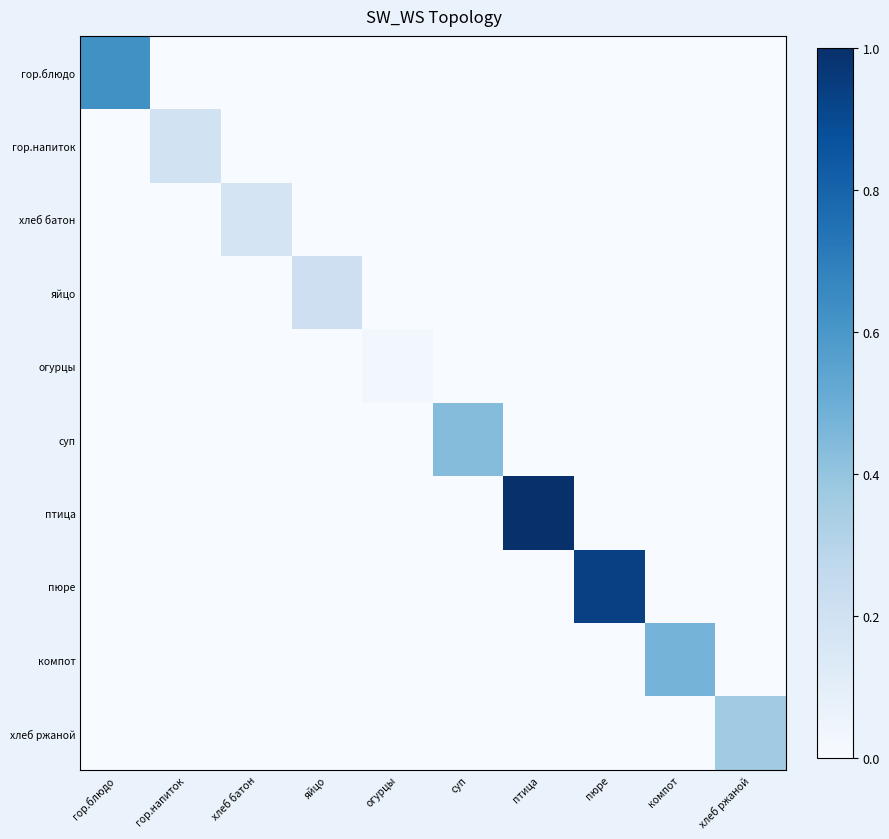

Reading left to right, list all the values displayed in this chart.

гор.блюдо: гор.блюдо=0.6	гор.напиток=0.0	хлеб батон=0.0	яйцо=0.0	огурцы=0.0	суп=0.0	птица=0.0	пюре=0.0	компот=0.0	хлеб ржаной=0.0
гор.напиток: гор.блюдо=0.0	гор.напиток=0.2	хлеб батон=0.0	яйцо=0.0	огурцы=0.0	суп=0.0	птица=0.0	пюре=0.0	компот=0.0	хлеб ржаной=0.0
хлеб батон: гор.блюдо=0.0	гор.напиток=0.0	хлеб батон=0.2	яйцо=0.0	огурцы=0.0	суп=0.0	птица=0.0	пюре=0.0	компот=0.0	хлеб ржаной=0.0
яйцо: гор.блюдо=0.0	гор.напиток=0.0	хлеб батон=0.0	яйцо=0.2	огурцы=0.0	суп=0.0	птица=0.0	пюре=0.0	компот=0.0	хлеб ржаной=0.0
огурцы: гор.блюдо=0.0	гор.напиток=0.0	хлеб батон=0.0	яйцо=0.0	огурцы=0.0	суп=0.0	птица=0.0	пюре=0.0	компот=0.0	хлеб ржаной=0.0
суп: гор.блюдо=0.0	гор.напиток=0.0	хлеб батон=0.0	яйцо=0.0	огурцы=0.0	суп=0.4	птица=0.0	пюре=0.0	компот=0.0	хлеб ржаной=0.0
птица: гор.блюдо=0.0	гор.напиток=0.0	хлеб батон=0.0	яйцо=0.0	огурцы=0.0	суп=0.0	птица=1.0	пюре=0.0	компот=0.0	хлеб ржаной=0.0
пюре: гор.блюдо=0.0	гор.напиток=0.0	хлеб батон=0.0	яйцо=0.0	огурцы=0.0	суп=0.0	птица=0.0	пюре=0.9	компот=0.0	хлеб ржаной=0.0
компот: гор.блюдо=0.0	гор.напиток=0.0	хлеб батон=0.0	яйцо=0.0	огурцы=0.0	суп=0.0	птица=0.0	пюре=0.0	компот=0.5	хлеб ржаной=0.0
хлеб ржаной: гор.блюдо=0.0	гор.напиток=0.0	хлеб батон=0.0	яйцо=0.0	огурцы=0.0	суп=0.0	птица=0.0	пюре=0.0	компот=0.0	хлеб ржаной=0.4